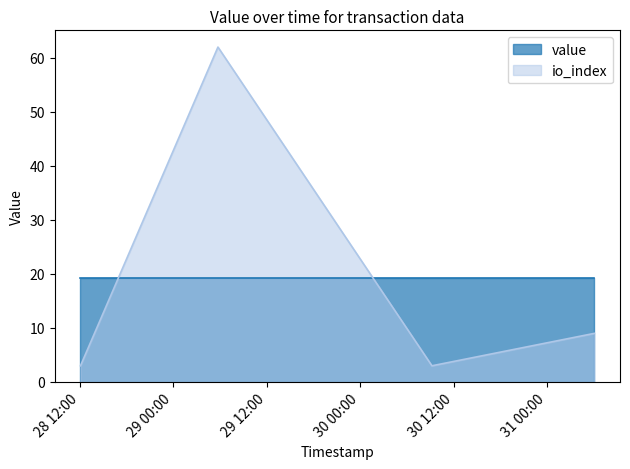

What is the sum of all value values?

77.2